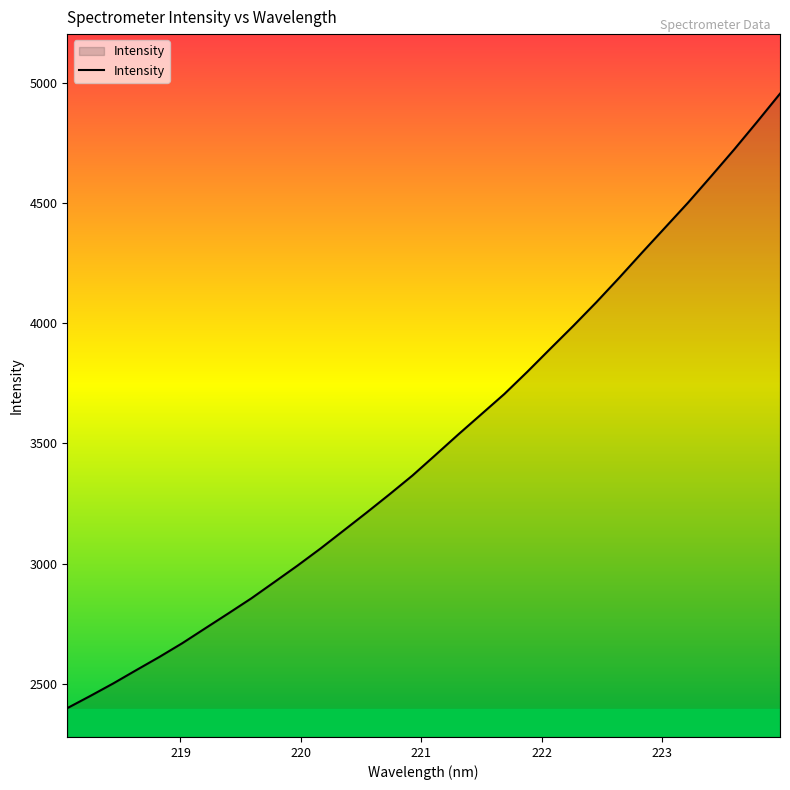

What is the maximum value shown in the chart?

4954.6